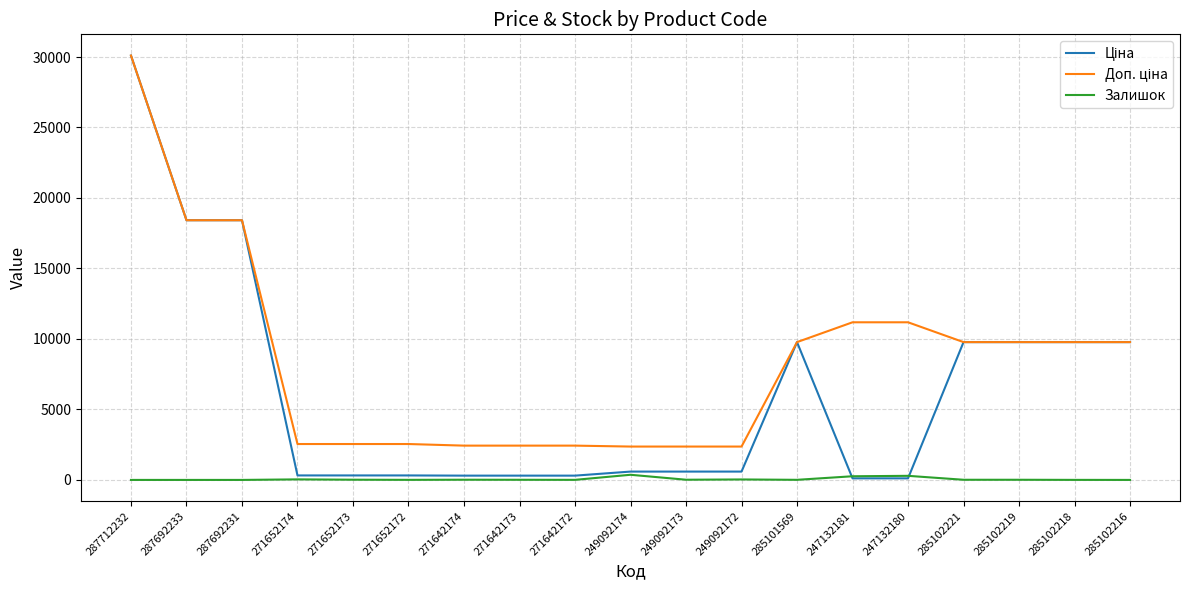

At which category is the sum across all series the highest?

287712232